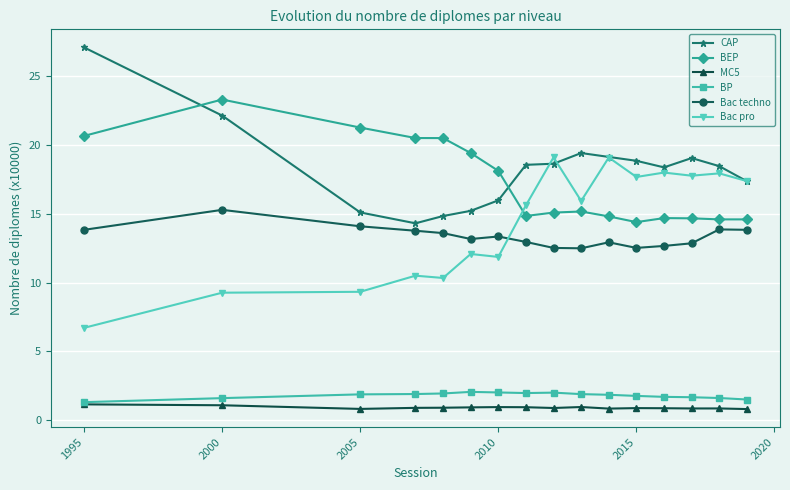

What is the greatest value displayed?

27.1